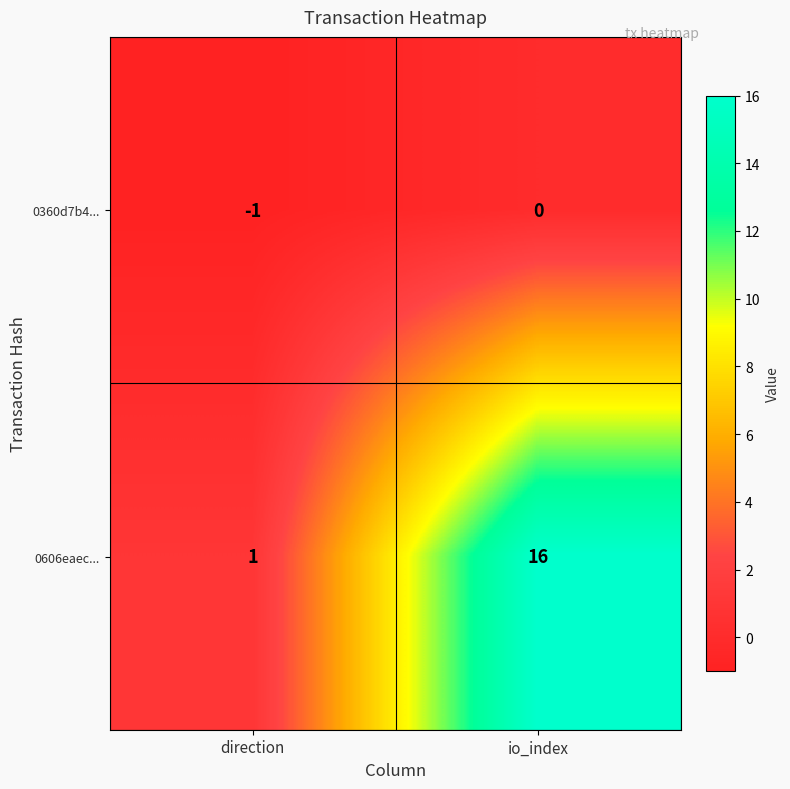

Count the number of categories in the chart.

2